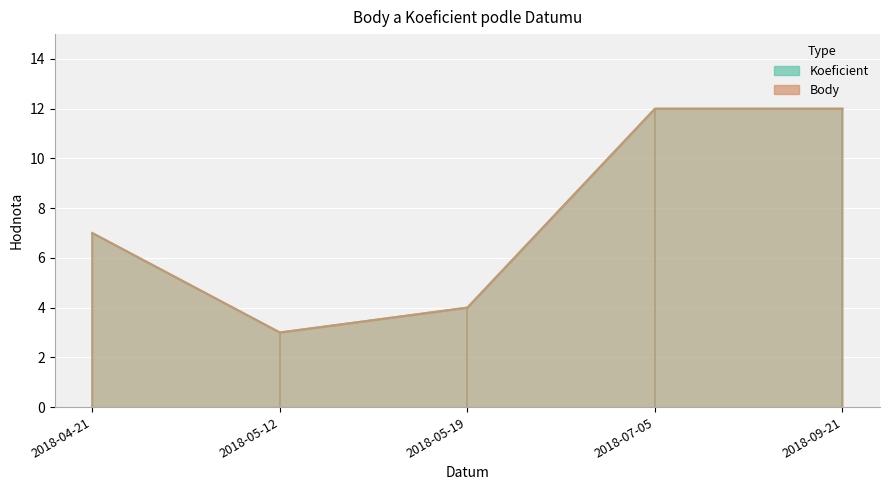

Which series has the largest total across all categories?

Koeficient